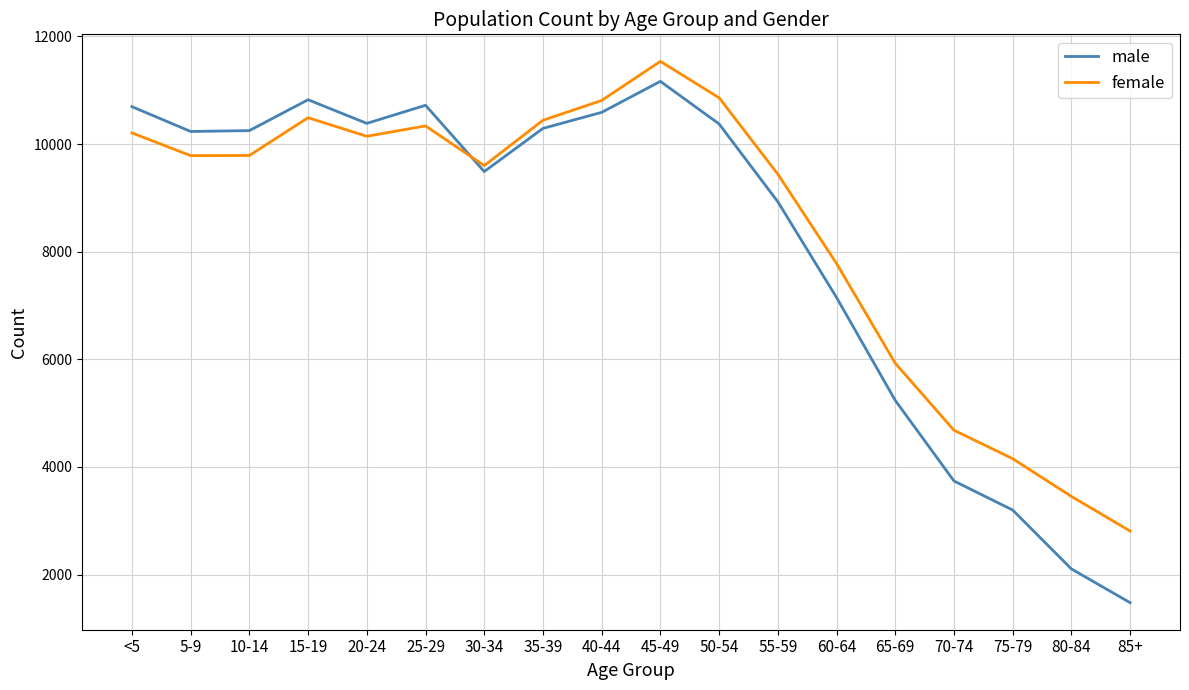

What are all the series names shown in the legend?

male, female